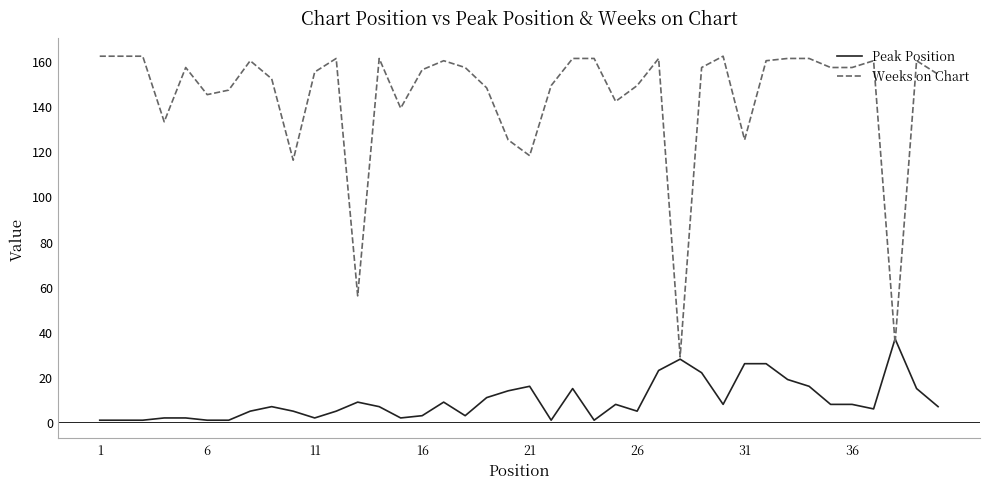

What is the difference between the second highest and second lowest values in the Peak Position series?

27